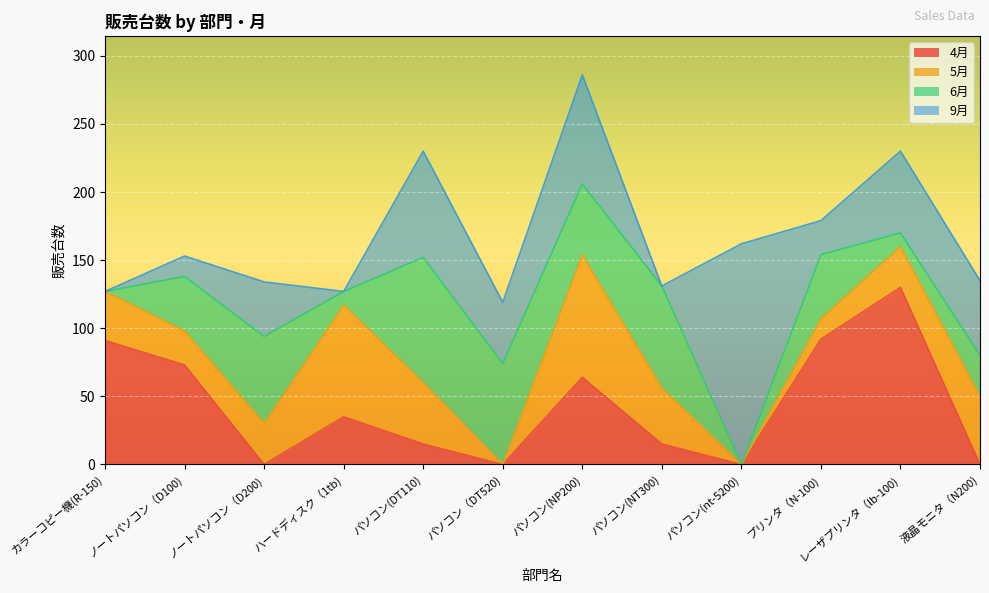

What is the average value of the 5月 series?

37